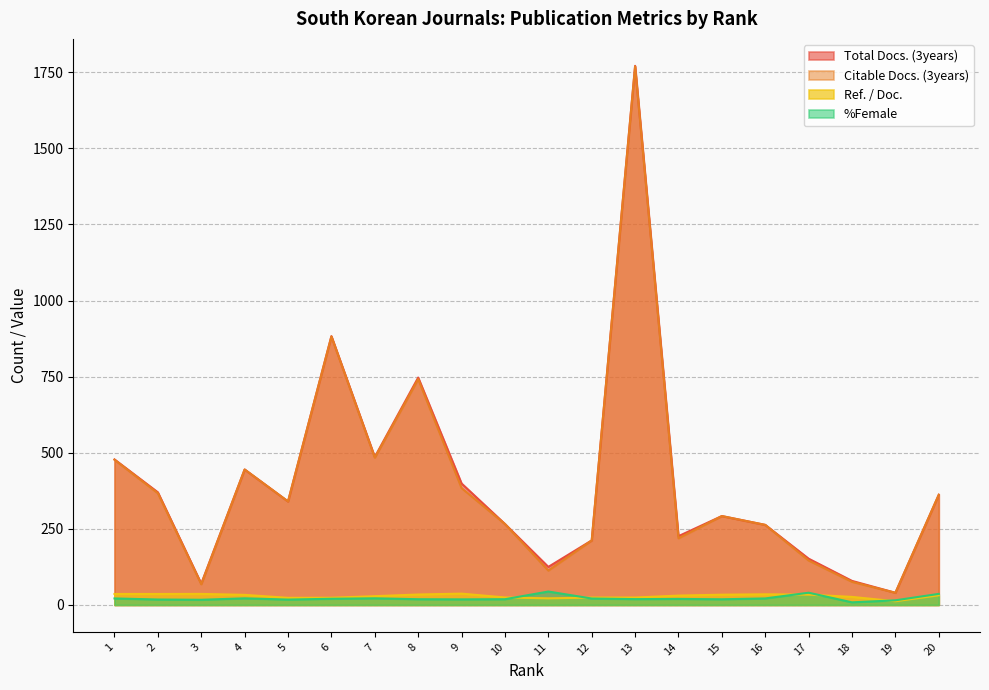

List the labels in order of %Female value, smallest first.

18, 19, 3, 5, 2, 9, 15, 8, 10, 13, 14, 6, 12, 1, 16, 4, 7, 20, 17, 11